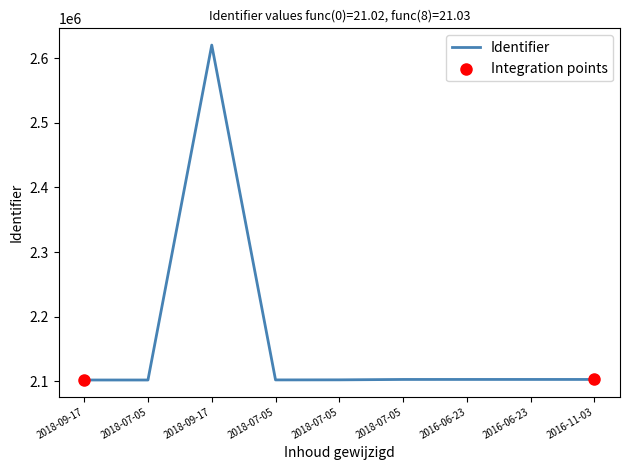

Approximately how many times larger is the value at 2018-07-05 compared to 2016-11-03?

1.0